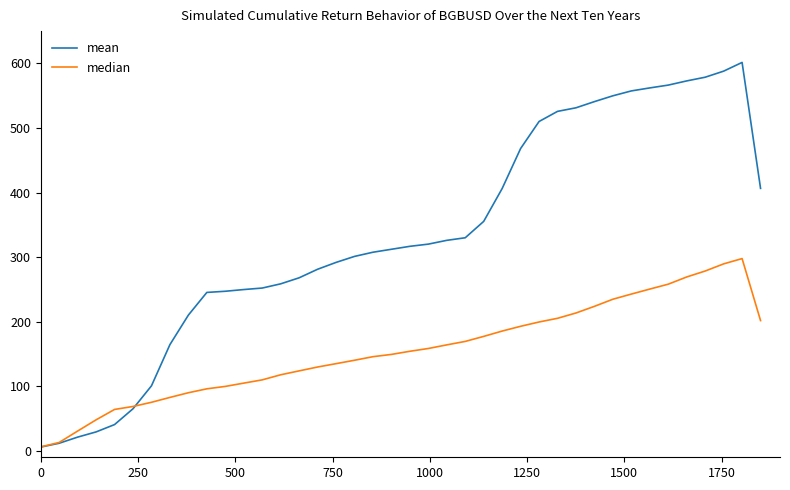

How many series are shown in this chart?

2